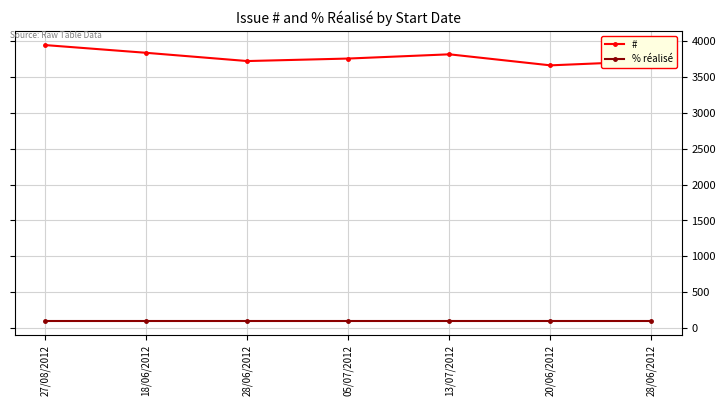

How many lines are shown in the chart?

2